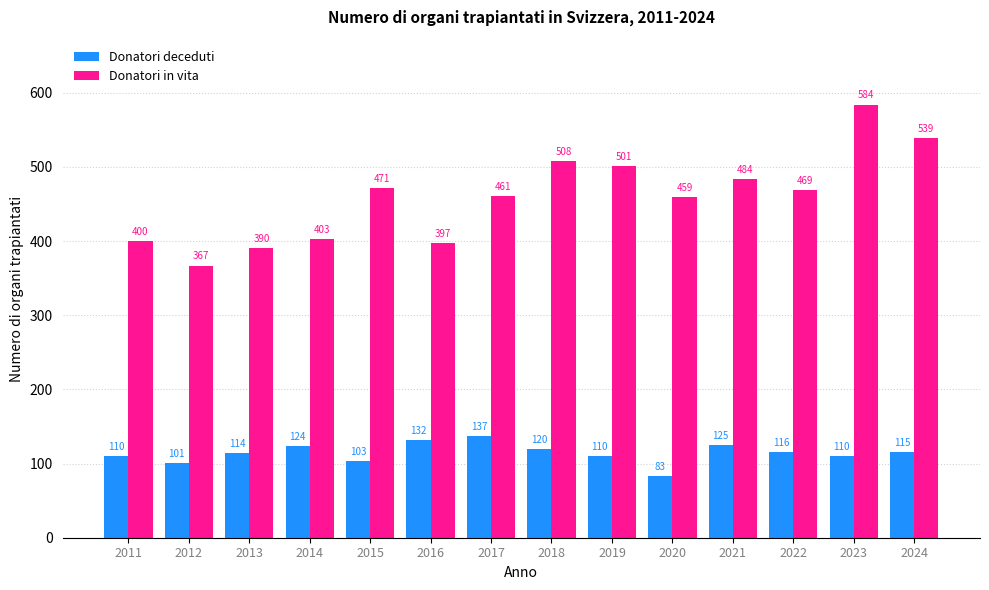

At how many categories does at least one series exceed 523?

2